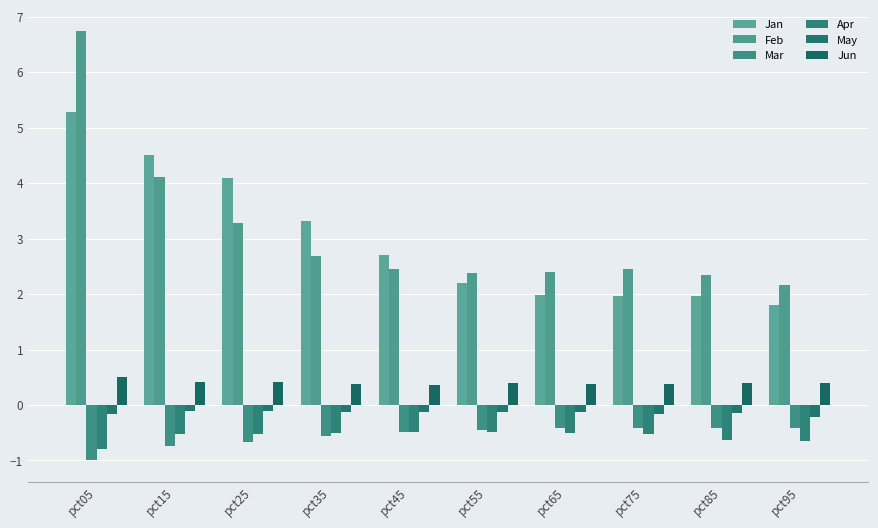

The value of Feb at pct65 is 2.4. True or false?

True